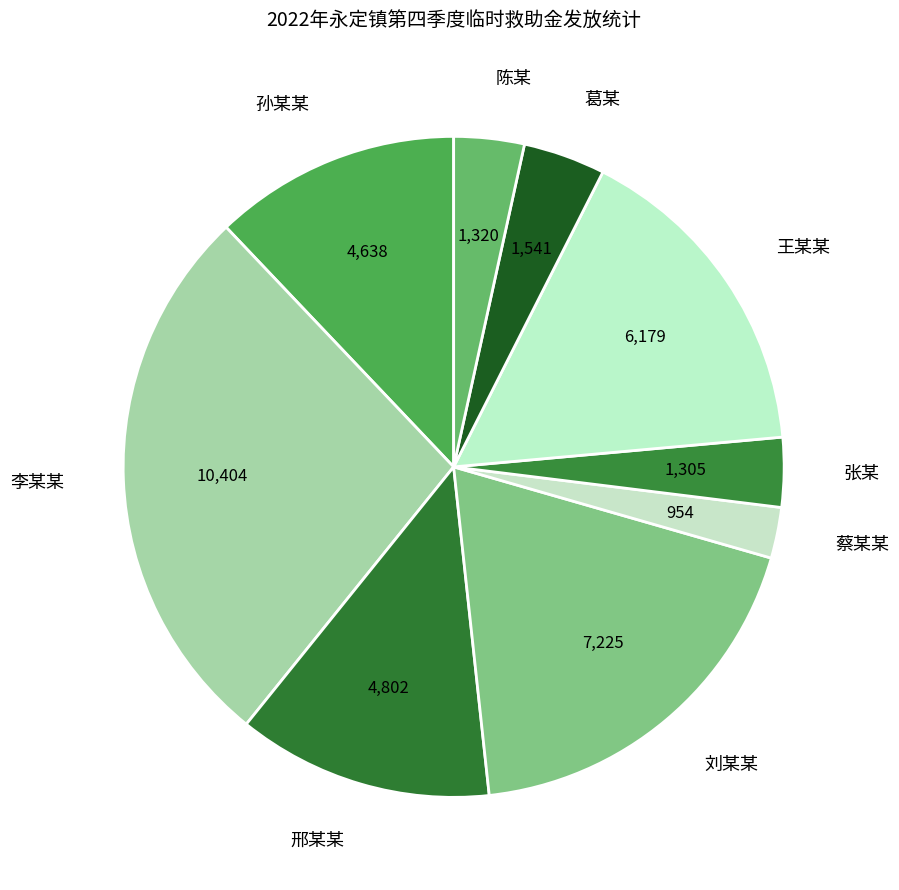

Is the sum of 蔡某某 and 孙某某 greater than half?

No